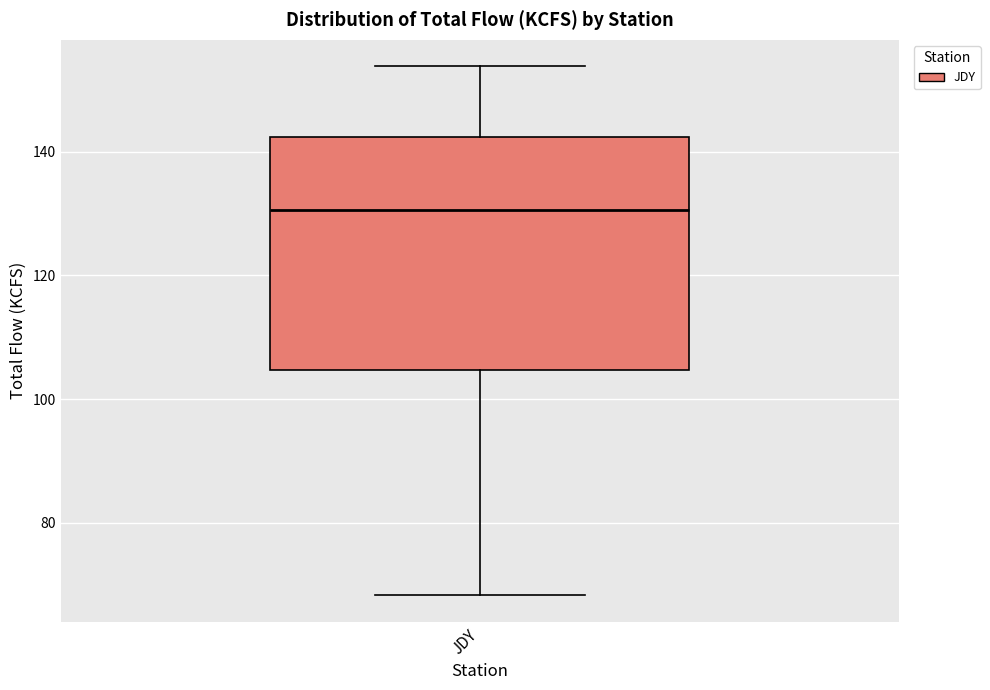

Where is the upper edge of the box for JDY on the y-axis? The values are not printed on the chart, so give them approximately, as read against the axis.

142